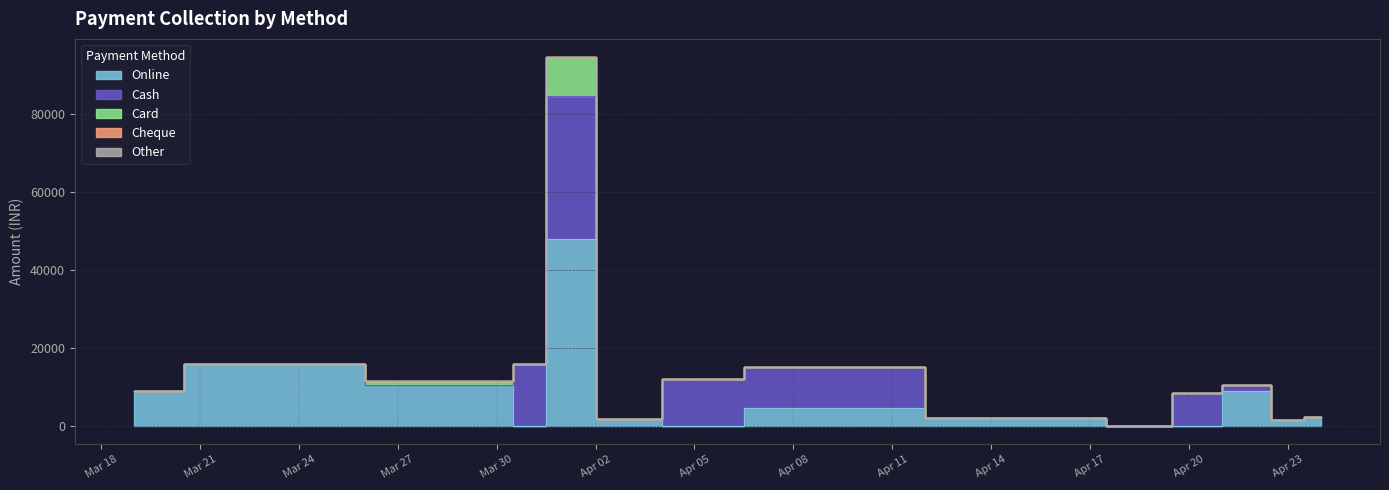

What is the spread (max minus min) of values at 30-03-2024?

10500